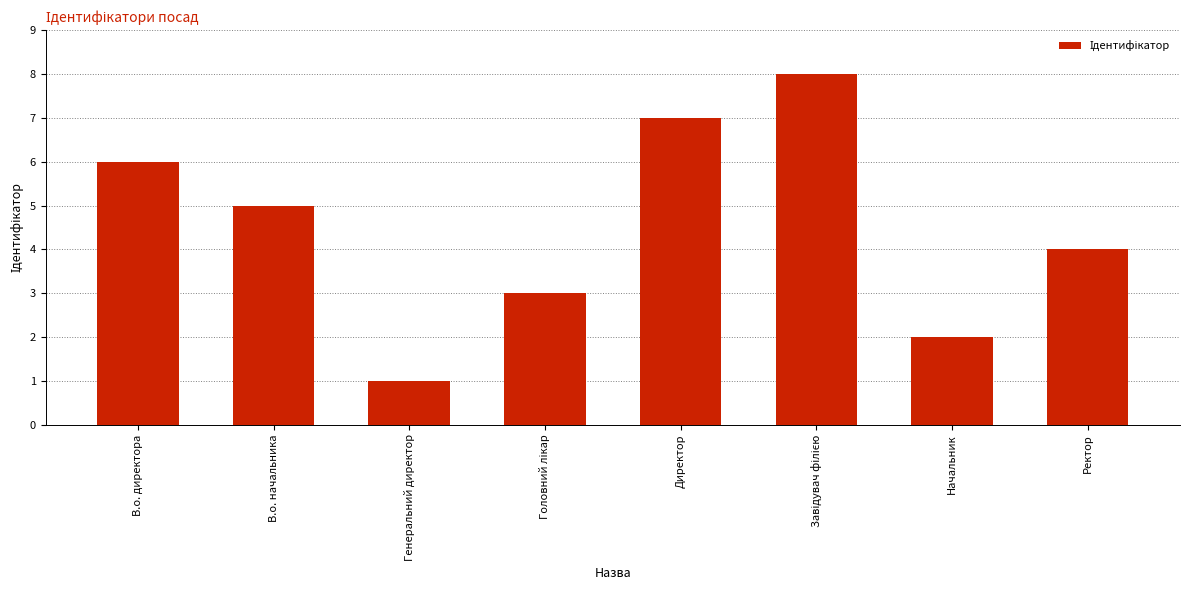

What is the value of the 8th bar from the left?

4